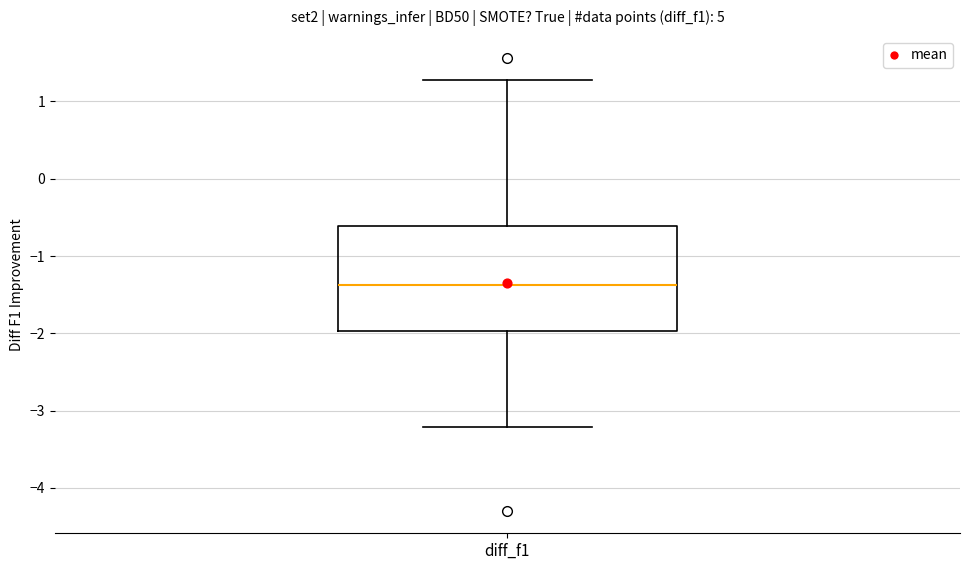

Read this box plot against the y-axis: the position of the median line, the range covered by the box, and the ends of both whiskers. The values are not printed on the chart, so give them approximately, as read against the axis.

median -1.4, box -2.0 to -0.6, whiskers -3.2 to 1.3